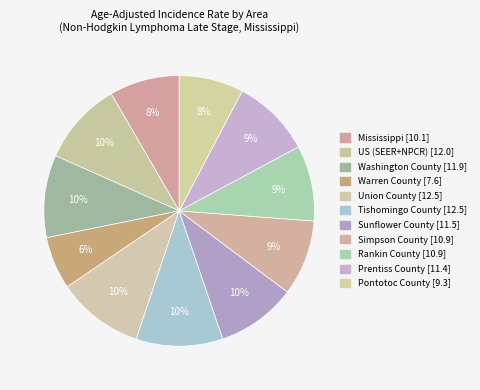

How many segments does this pie chart have?

11